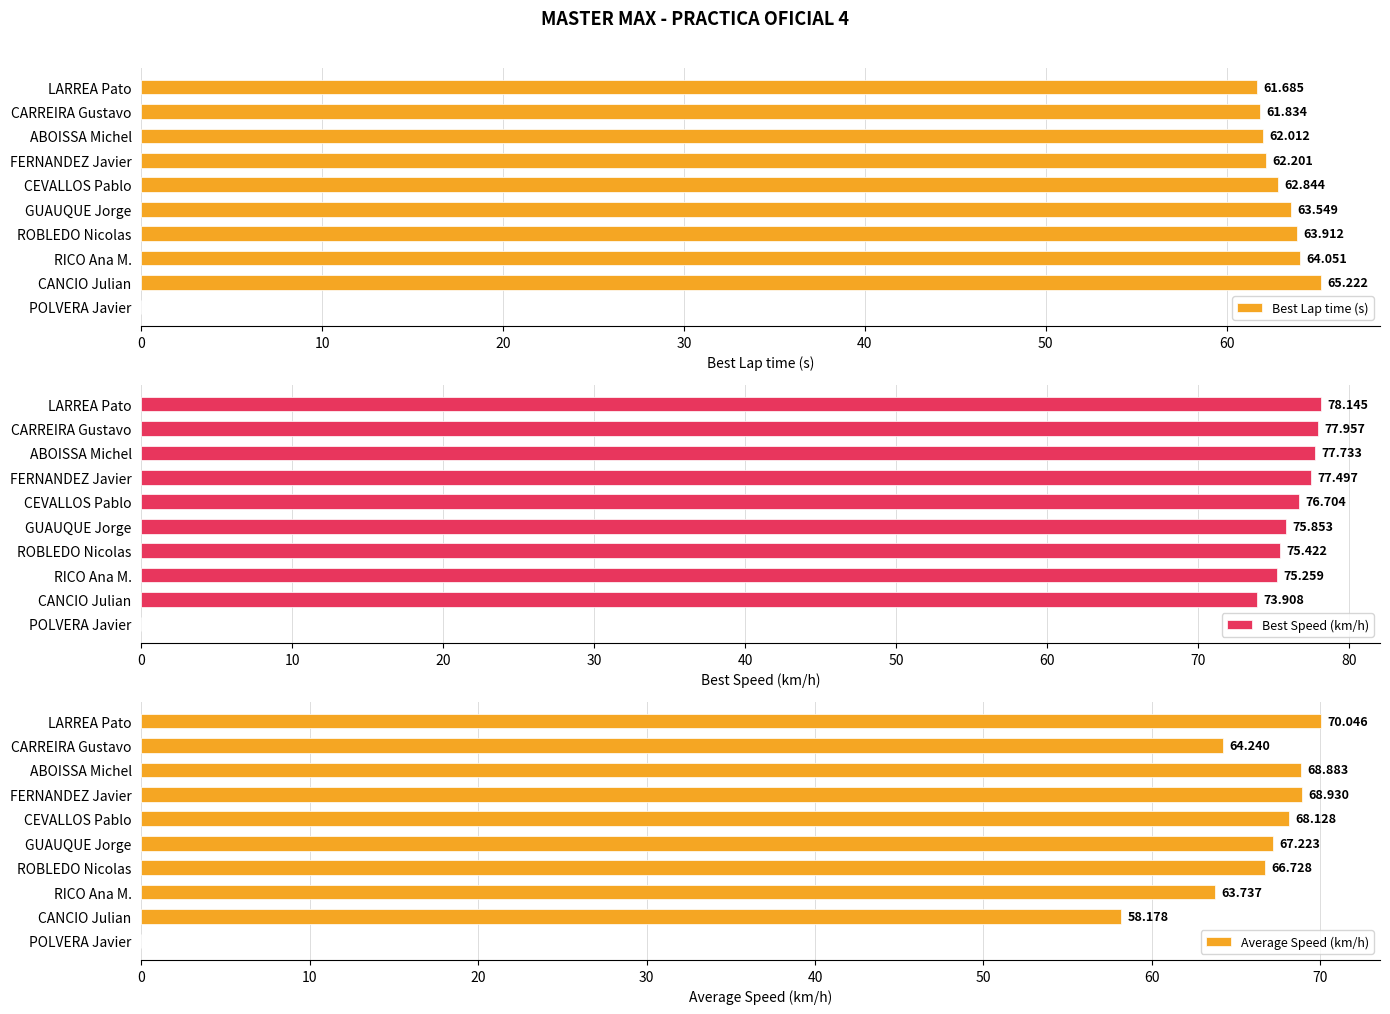

What position from the left is FERNANDEZ Javier?

4